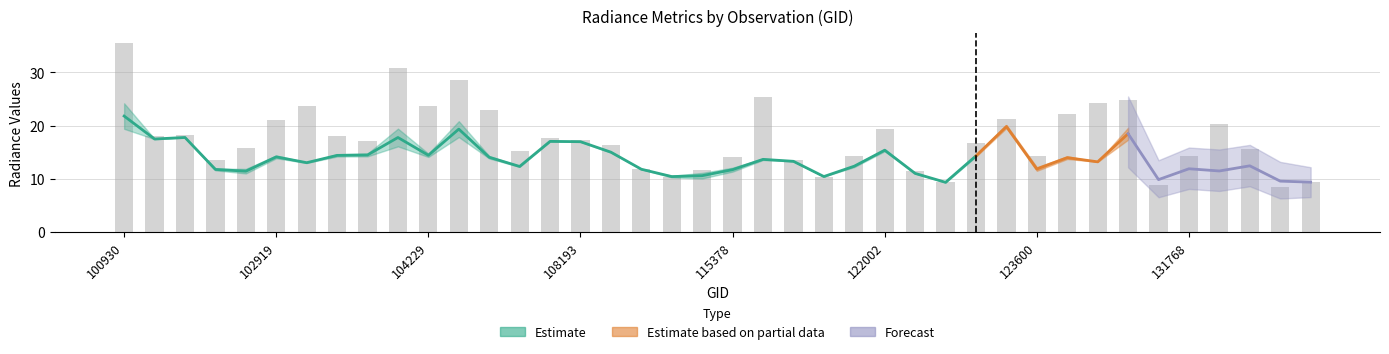

The value of rade9_mult_nadir_norm at 121308 is 17.1. True or false?

False